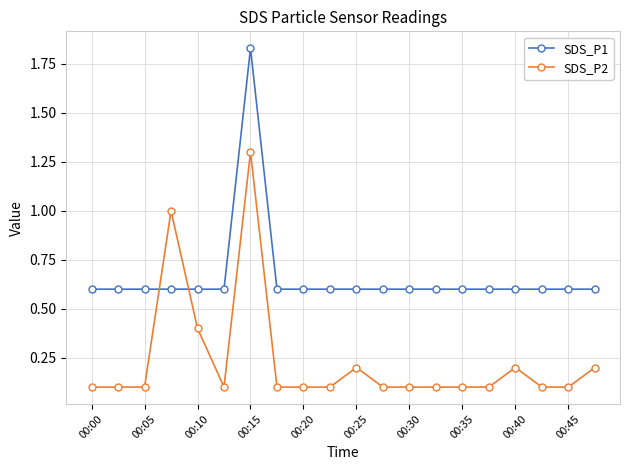

Rank the series by their average value, from lowest to highest.

SDS_P2, SDS_P1